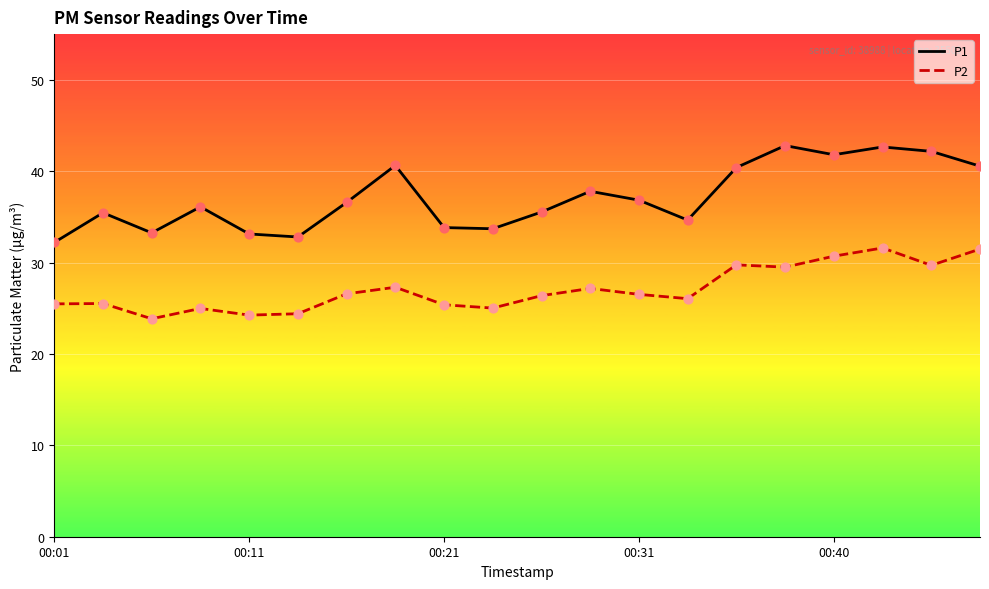

Which series has the widest spread of values?

P1